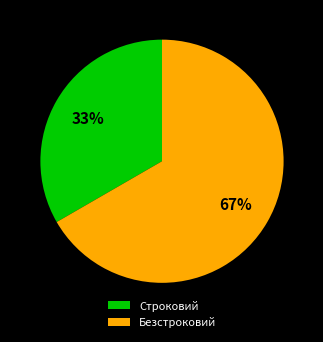

Do Строковий and Безстроковий together represent more than half of the pie?

Yes